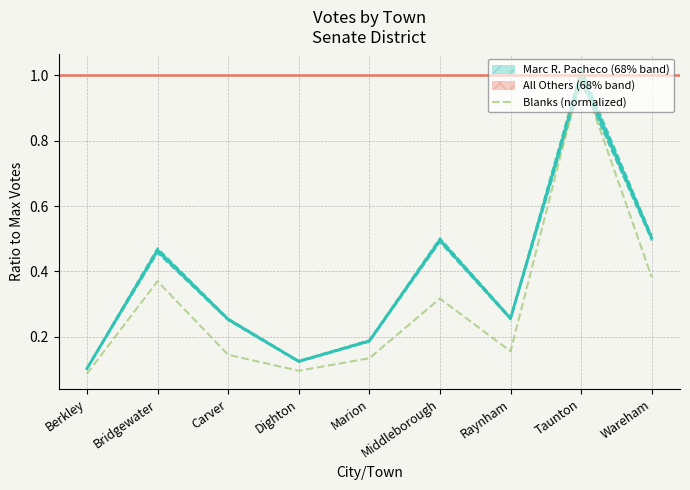

The Blanks (normalized) series shows 0.3 at Raynham. True or false?

False